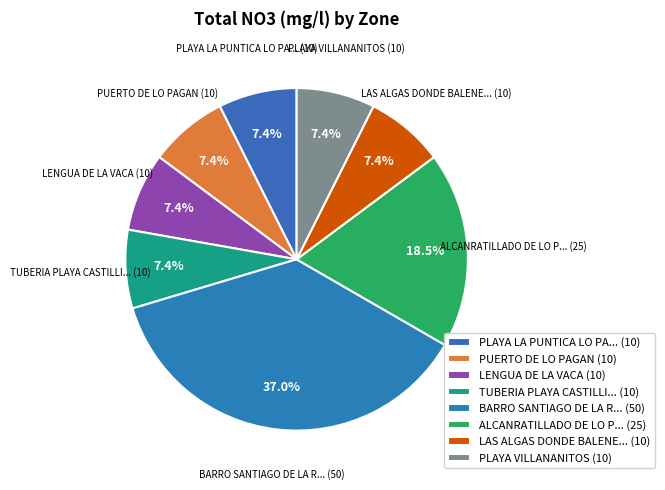

What portion of the pie excludes LENGUA DE LA VACA (10)?

92.6%